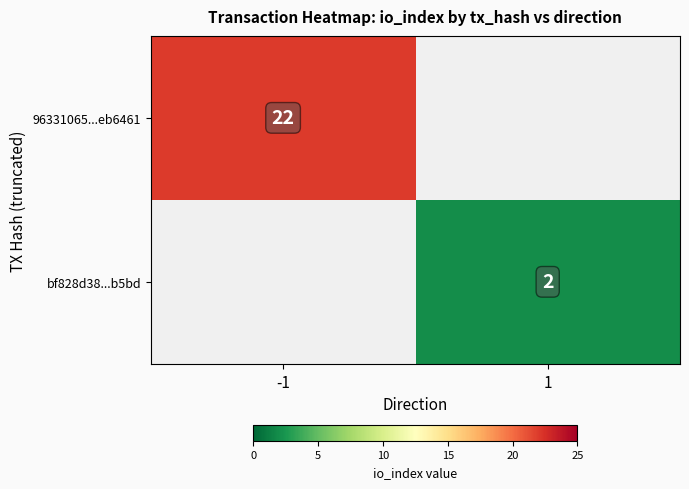

At how many categories does at least one series exceed 15?

1